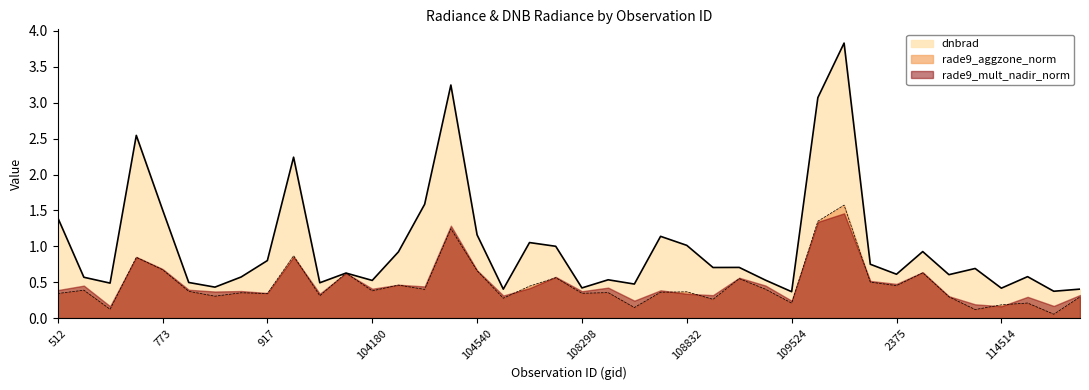

How many times do dnbrad and rade9_aggzone_norm cross each other?

2